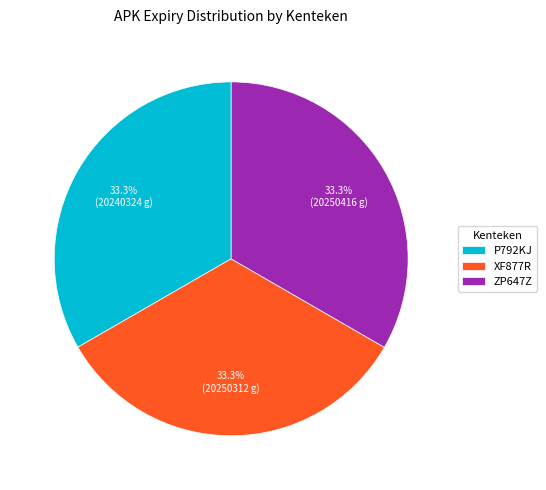

What is the ratio of the value at P792KJ to the value at XF877R?

1.0